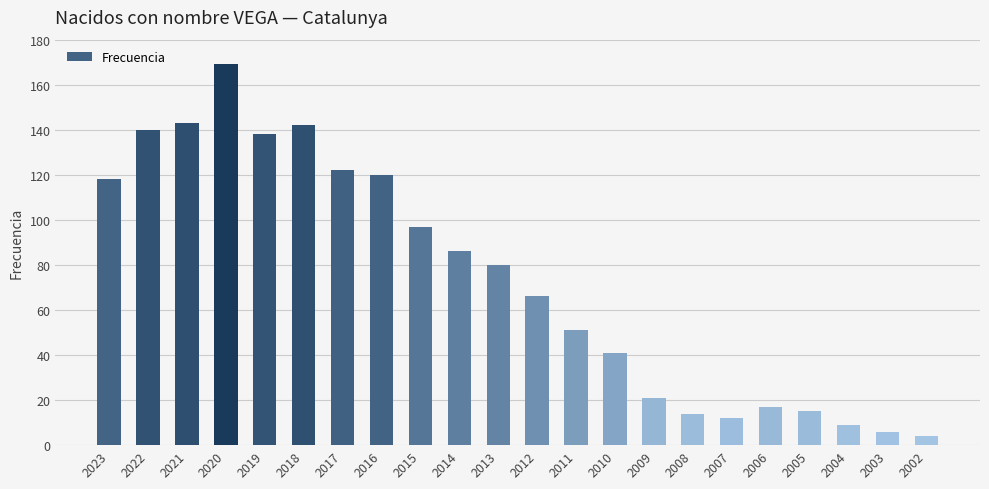

What is the approximate value at 2021?

143